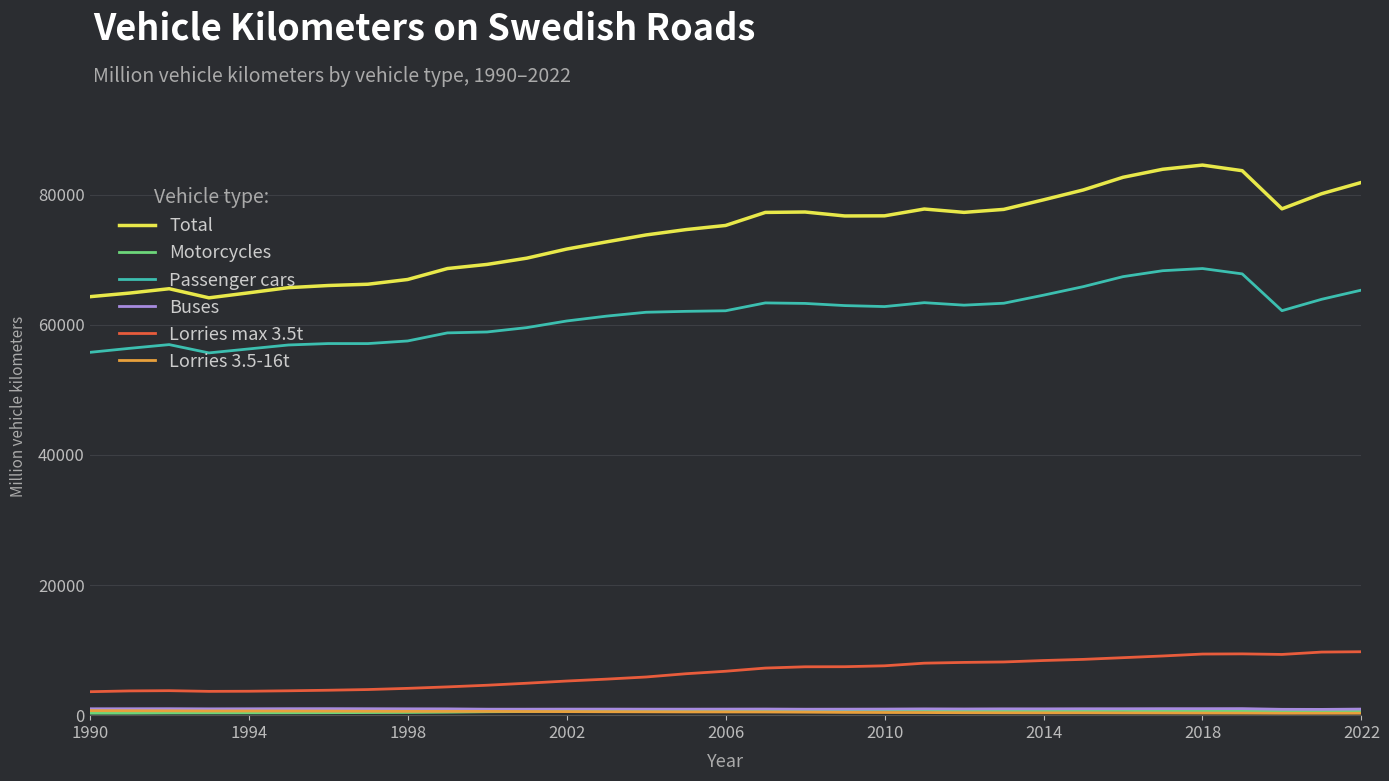

What is the smallest value displayed?

294.5